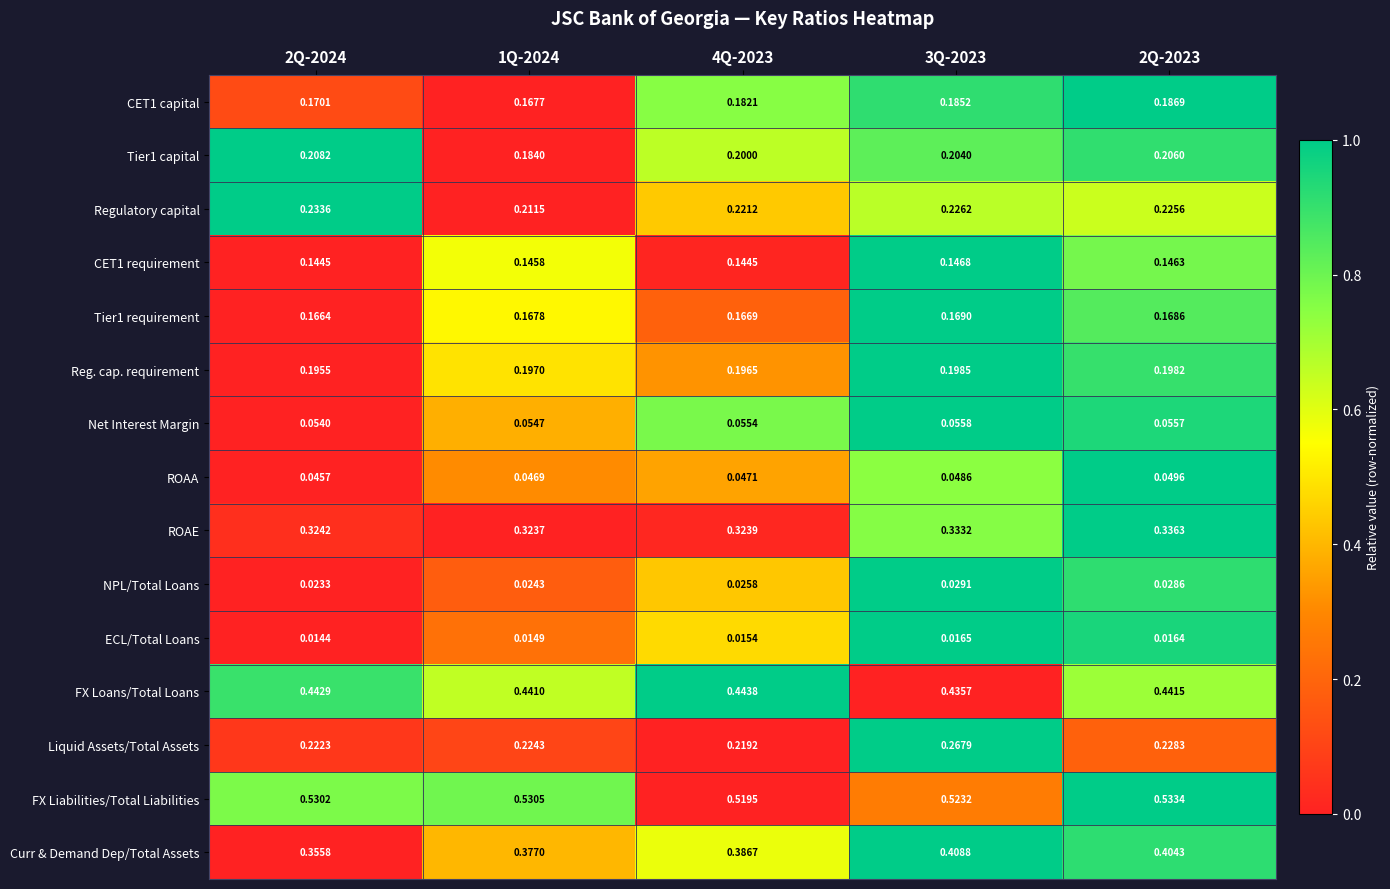

Which series has the largest range (max minus min)?

Curr & Demand Dep/Total Assets